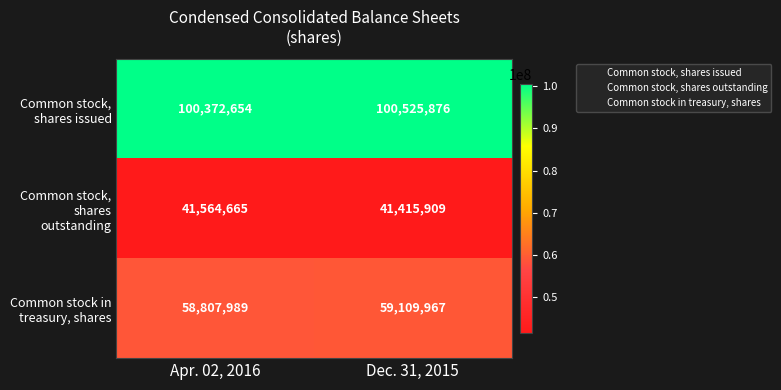

At which category does the chart reach its minimum across all series?

Dec. 31, 2015